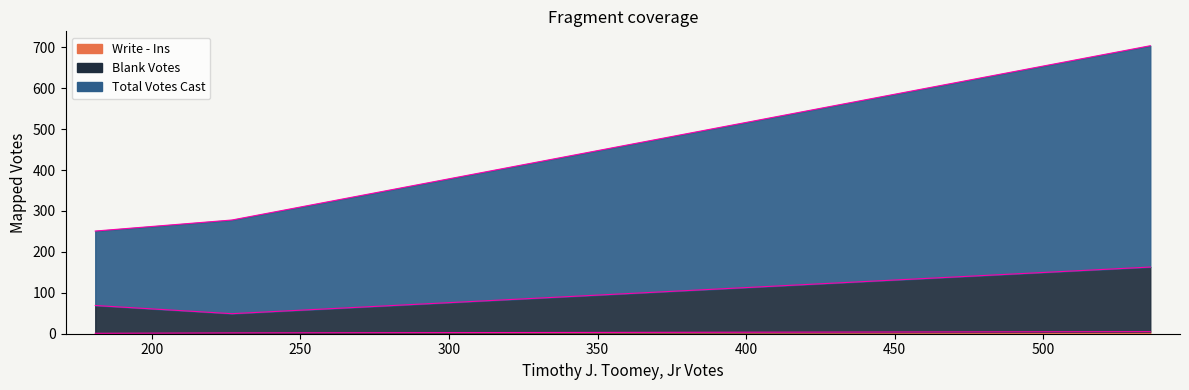

List the series in order of their overall mean, highest first.

Total Votes Cast, Blank Votes, Write - Ins